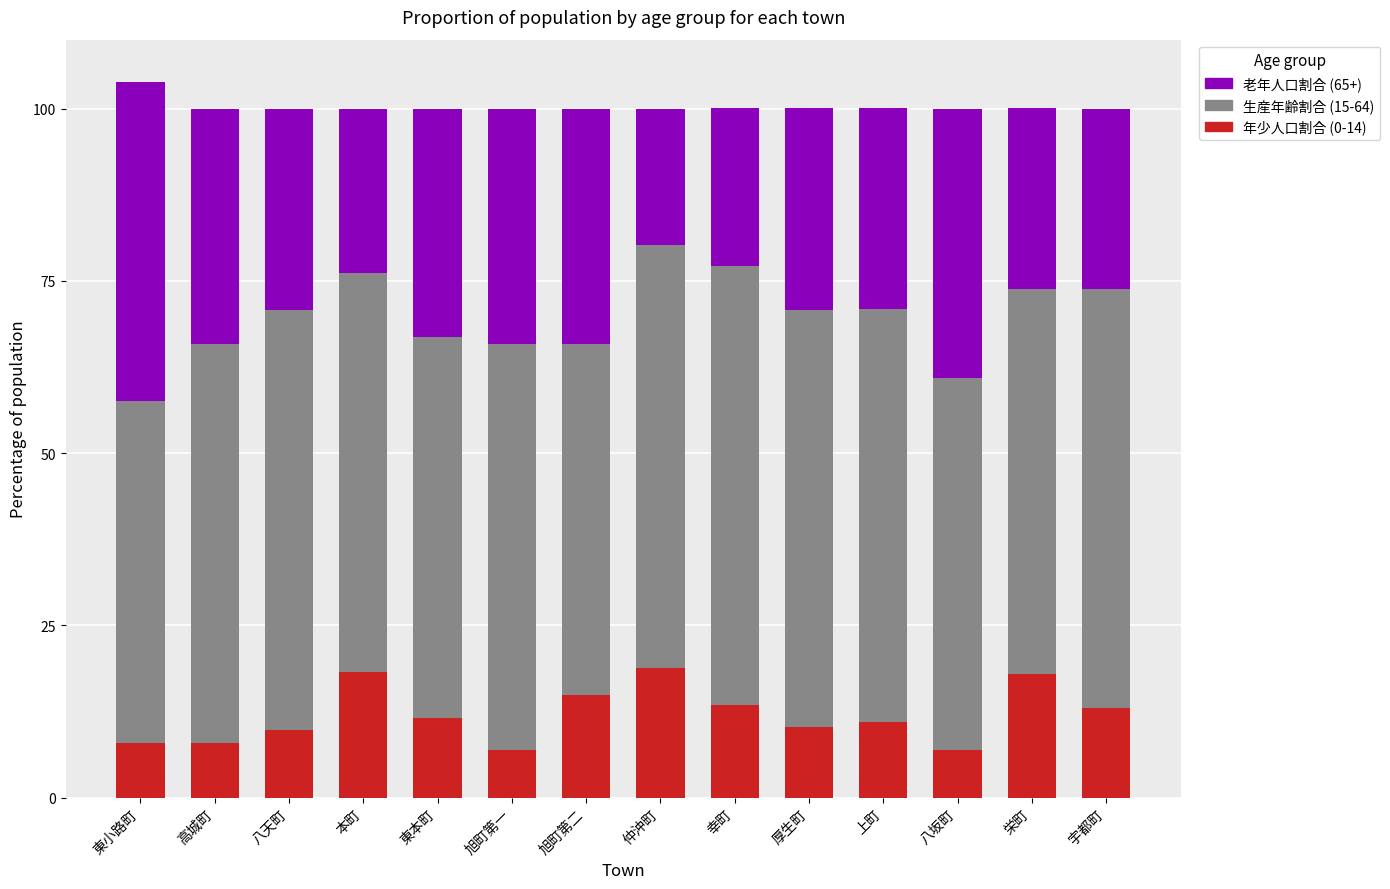

What is the total value across all series at 旭町第一?

100.0